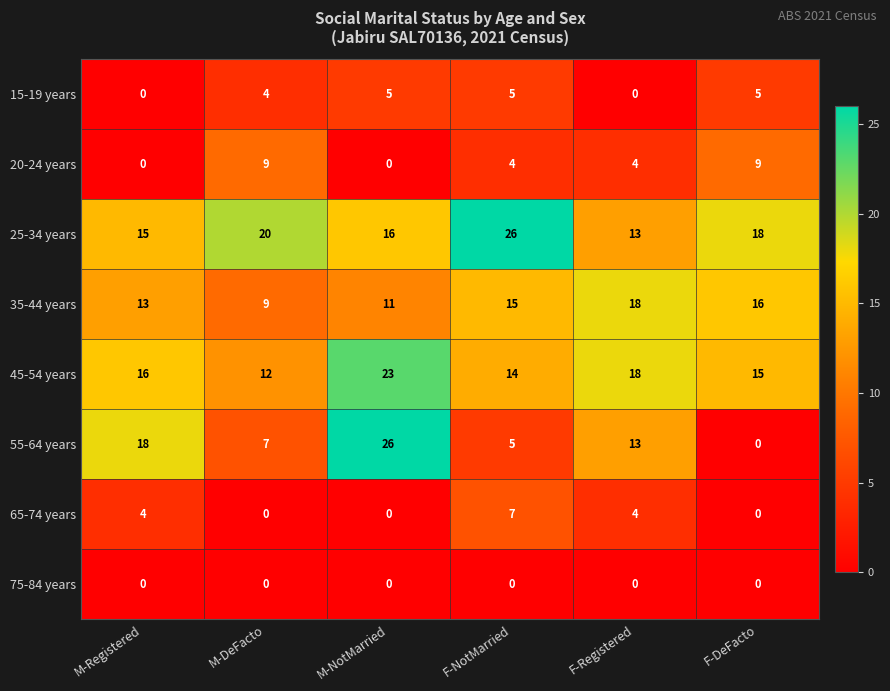

Which series has the largest total across all categories?

25-34 years